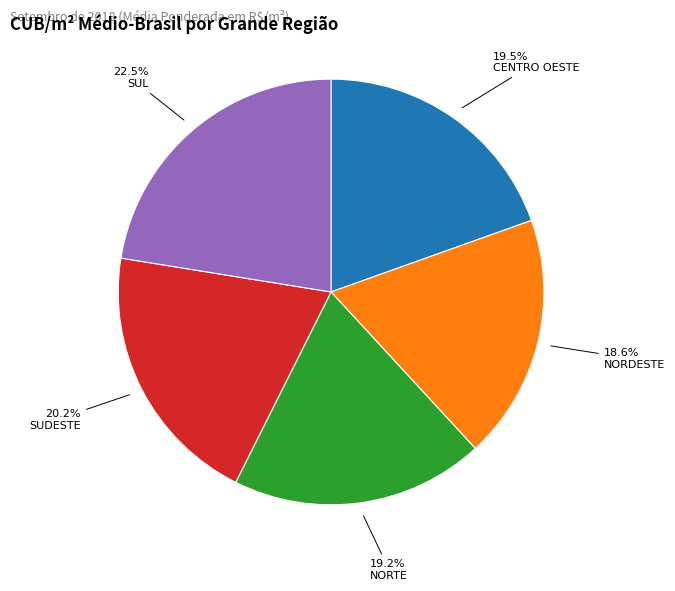

How many slices are in this pie chart?

5